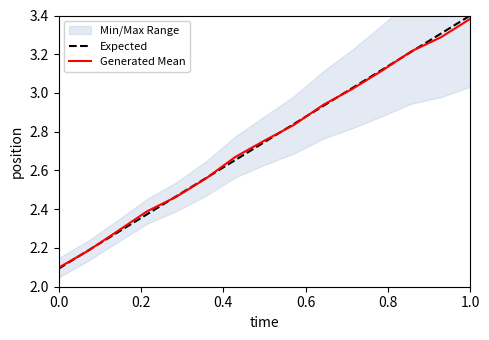

What is the difference between the maximum and minimum values in the Expected series?

1.3